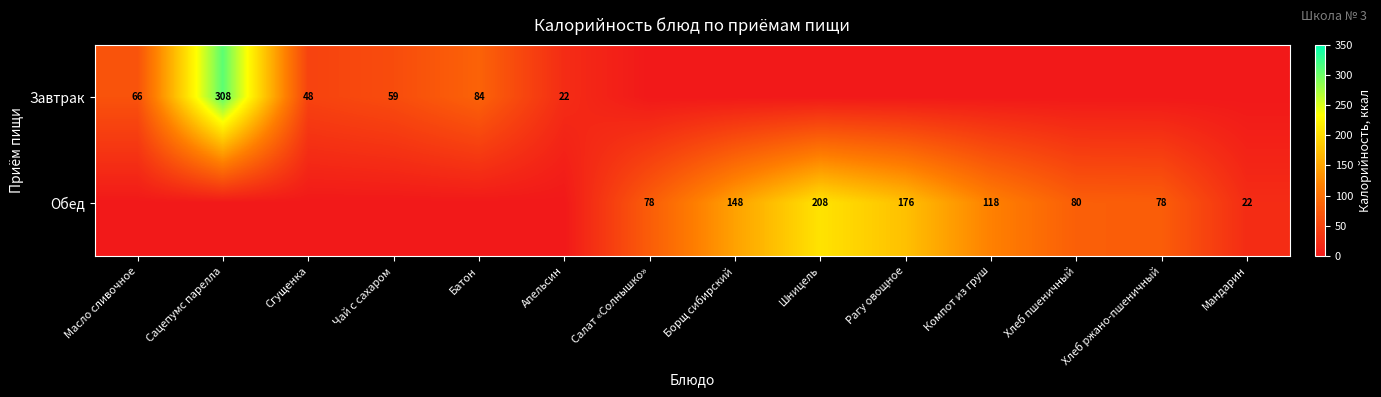

What is the difference between the Обед values at Шницель and Борщ сибирский?

60